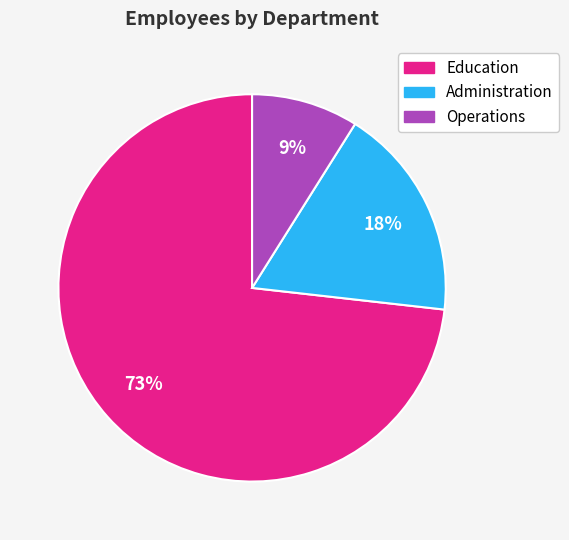

Which has a higher value, Education or Administration?

Education